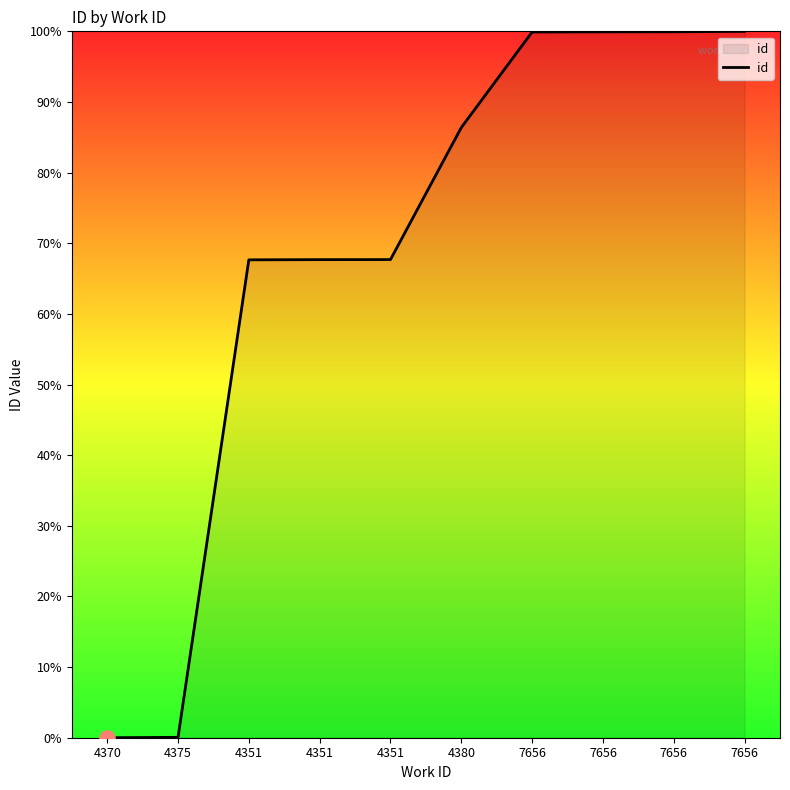

What is the ratio of the value at 4351 to the value at 4380?

0.8